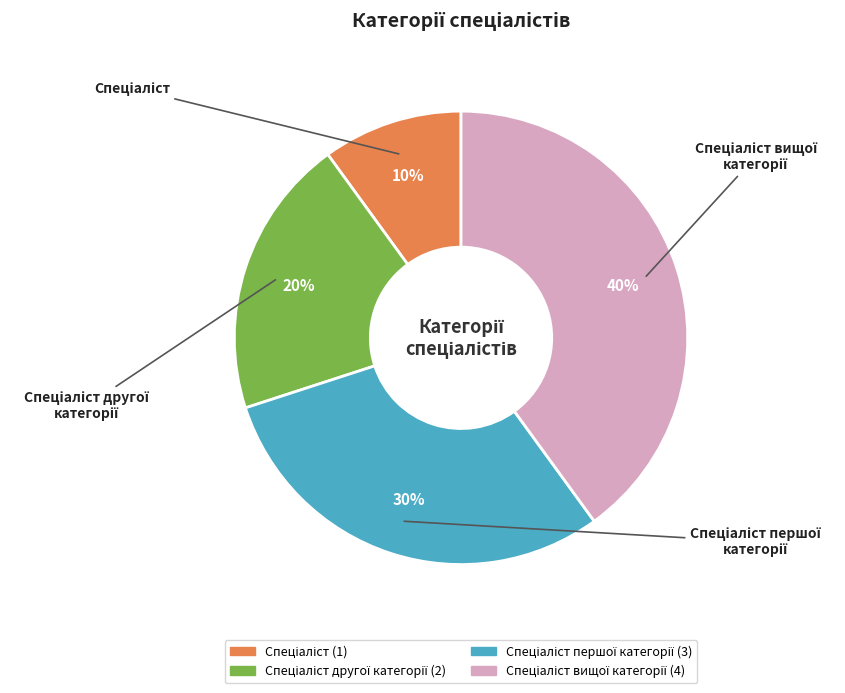

Is there any slice that represents more than half of the pie?

No